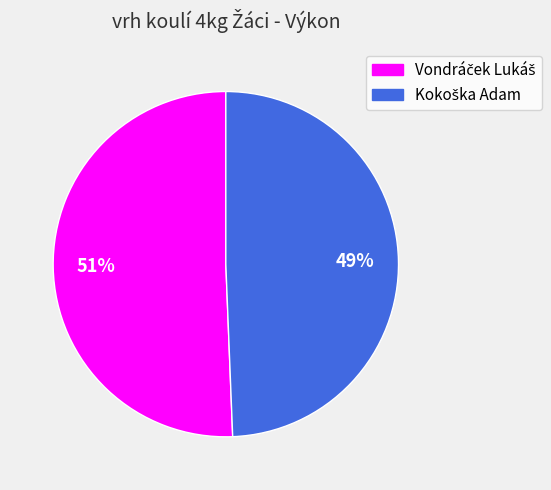

Is there any slice that represents more than half of the pie?

Yes